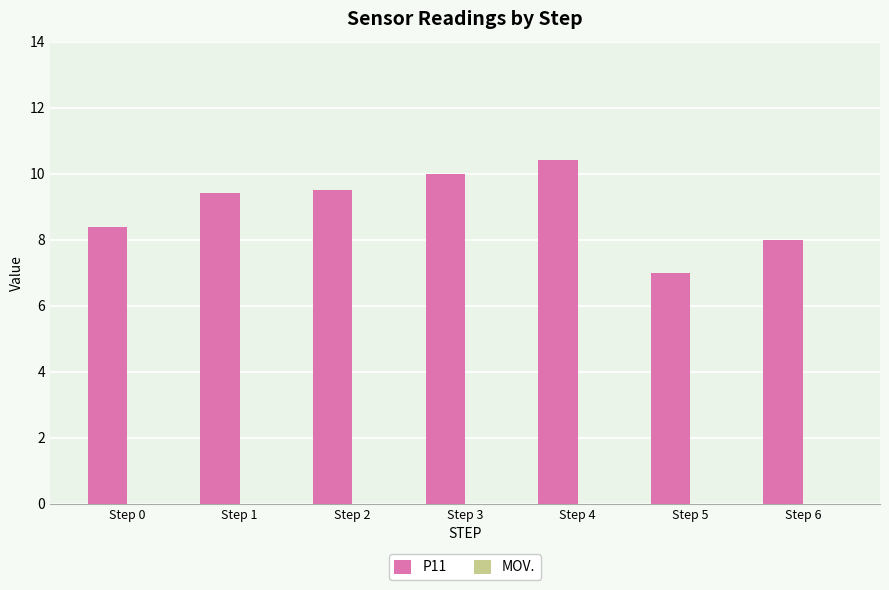

Are the bars horizontal?

No